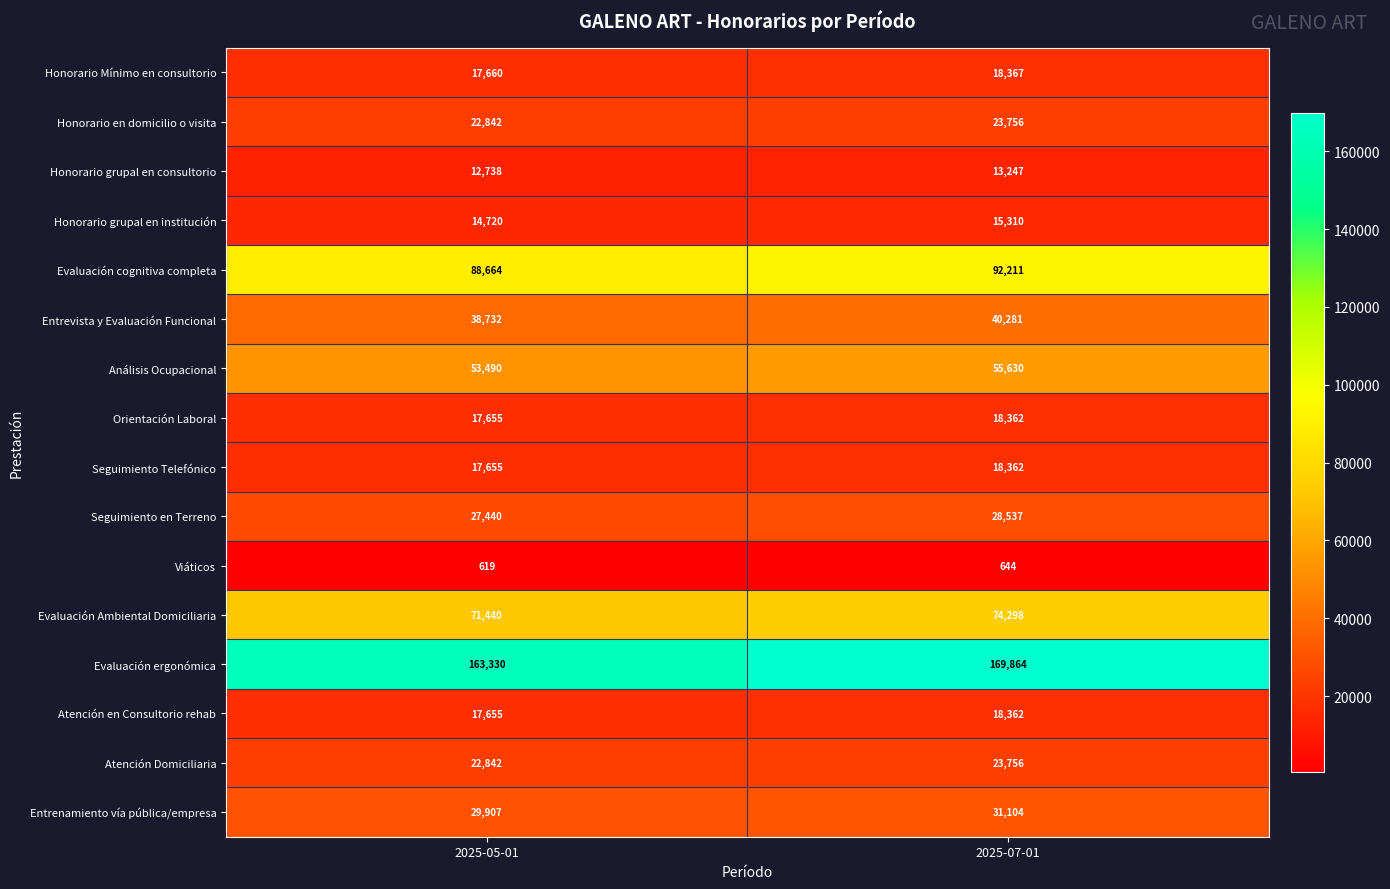

What is the sum of all Viáticos values?

1263